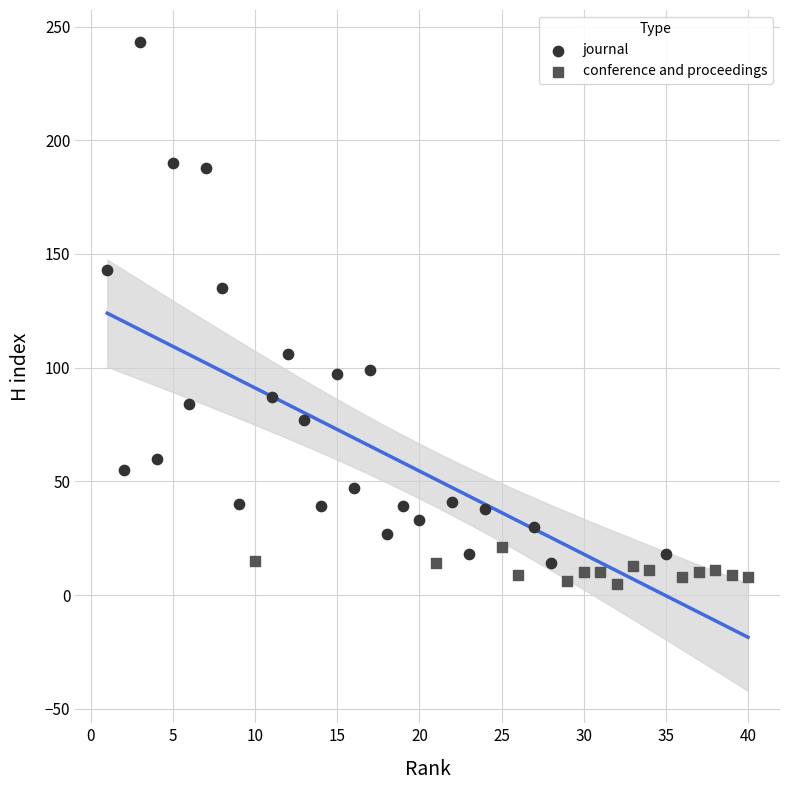

What are all the series names shown in the legend?

journal, conference and proceedings